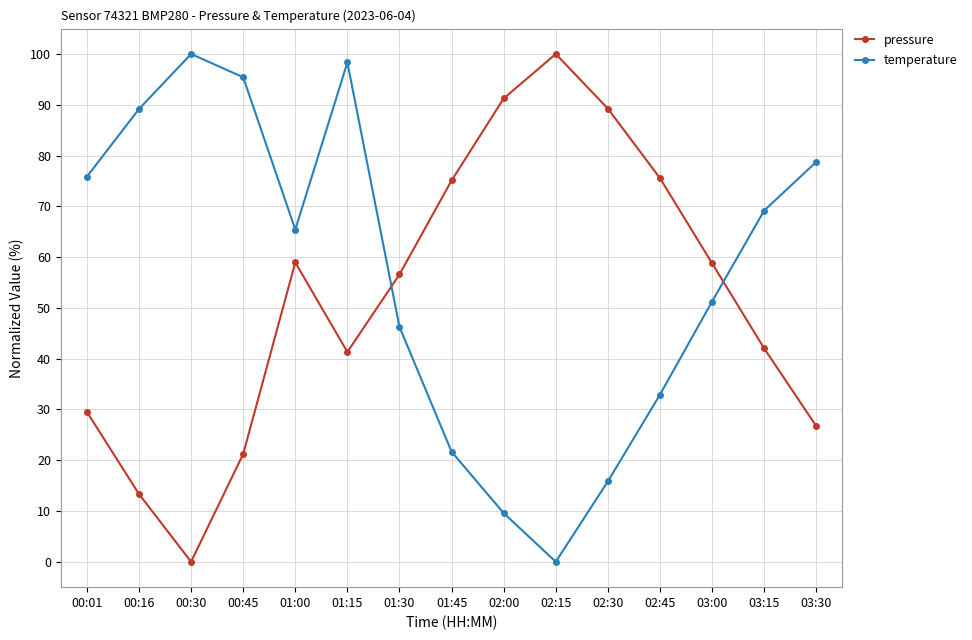

Is the value of temperature at 00:45 greater than the value of pressure at 01:00?

Yes